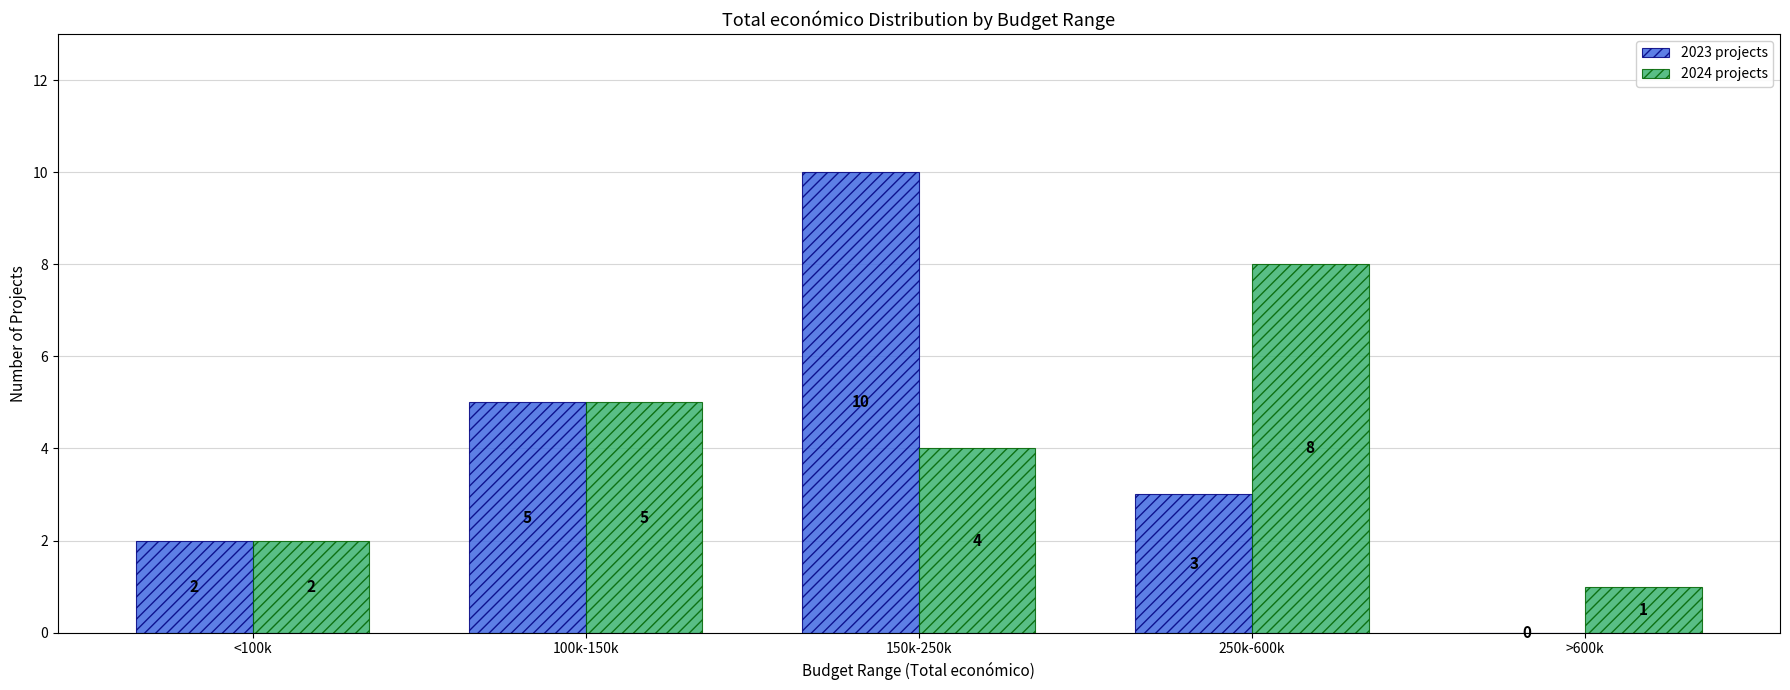

How many 2023 projects values are between 2 and 5?

3